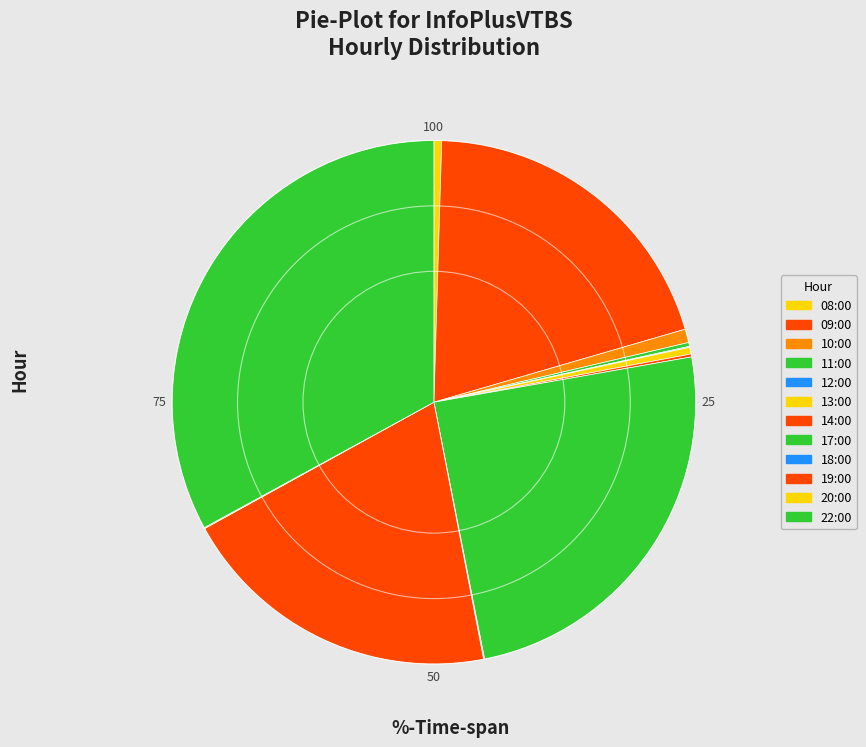

Which has a higher value, 13:00 or 18:00?

13:00